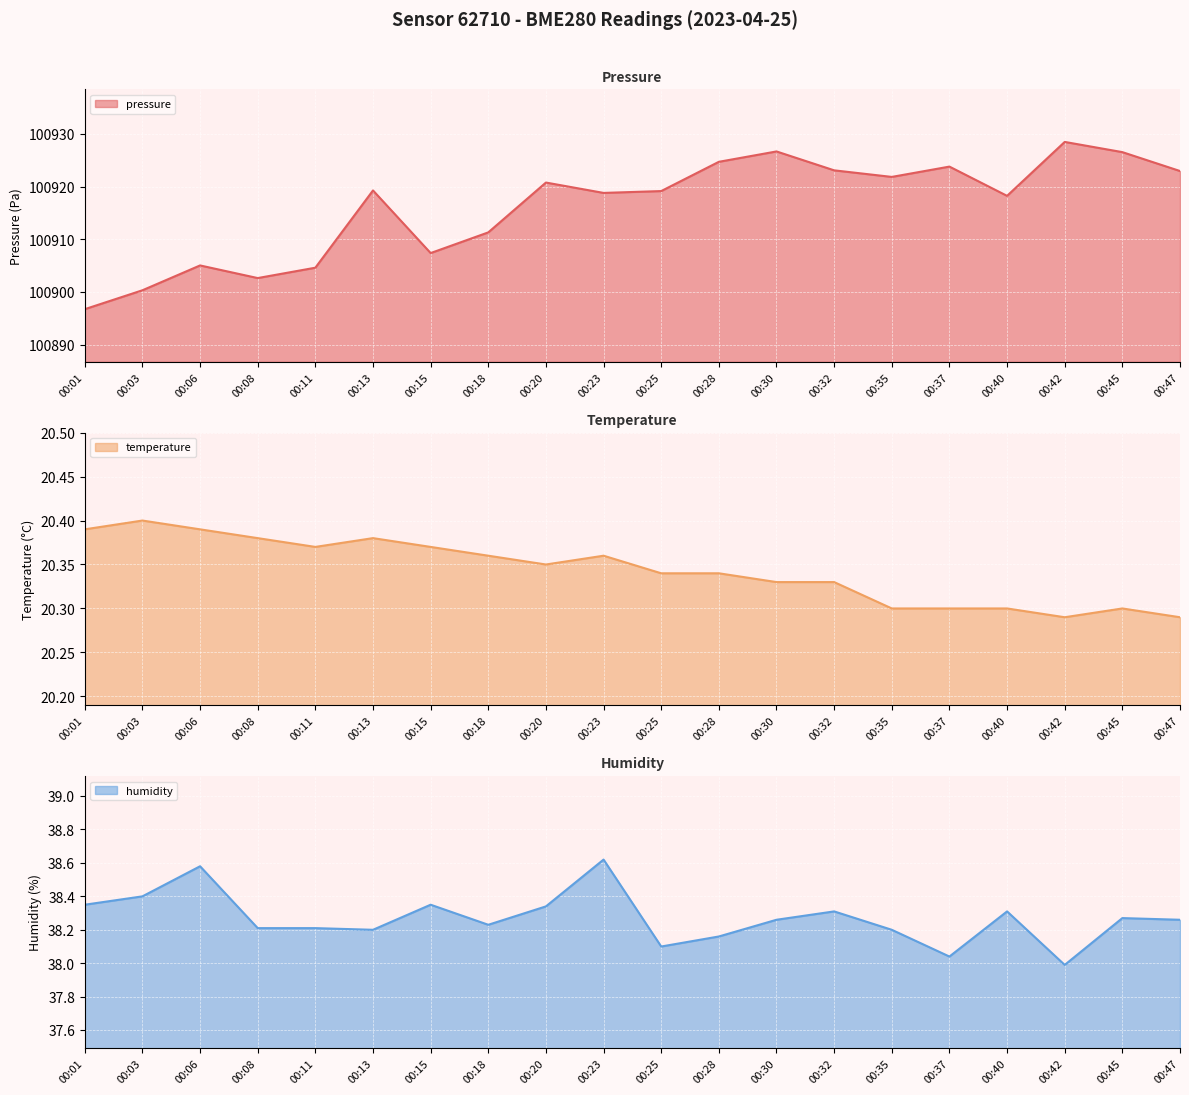

Where does the pressure (line) series first go above 100919?

00:13